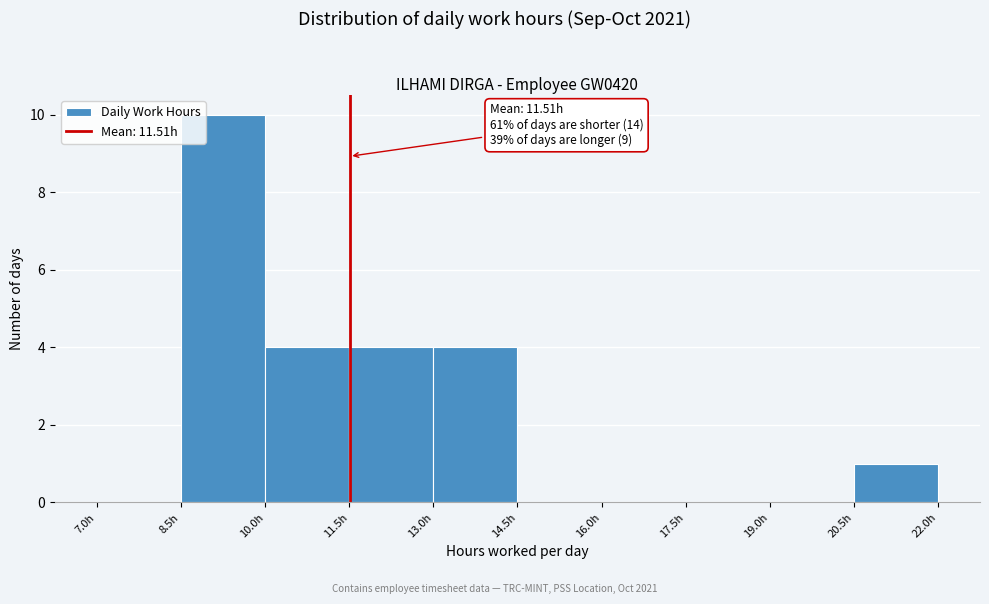

Over which range of the x-axis is the bar tallest?

8.5 to 10.0